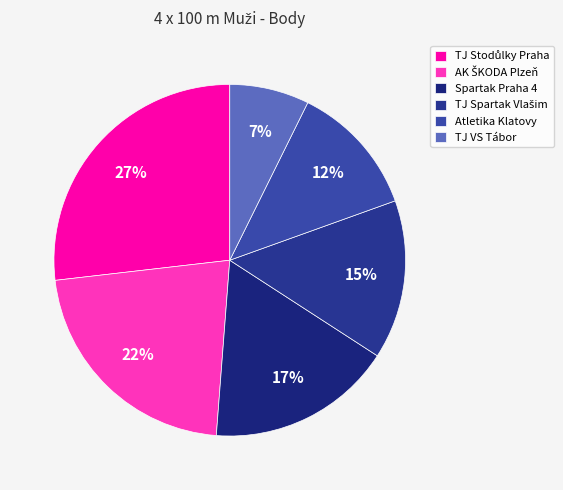

Approximately how many times larger is the value at Atletika Klatovy compared to TJ Spartak Vlašim?

0.8